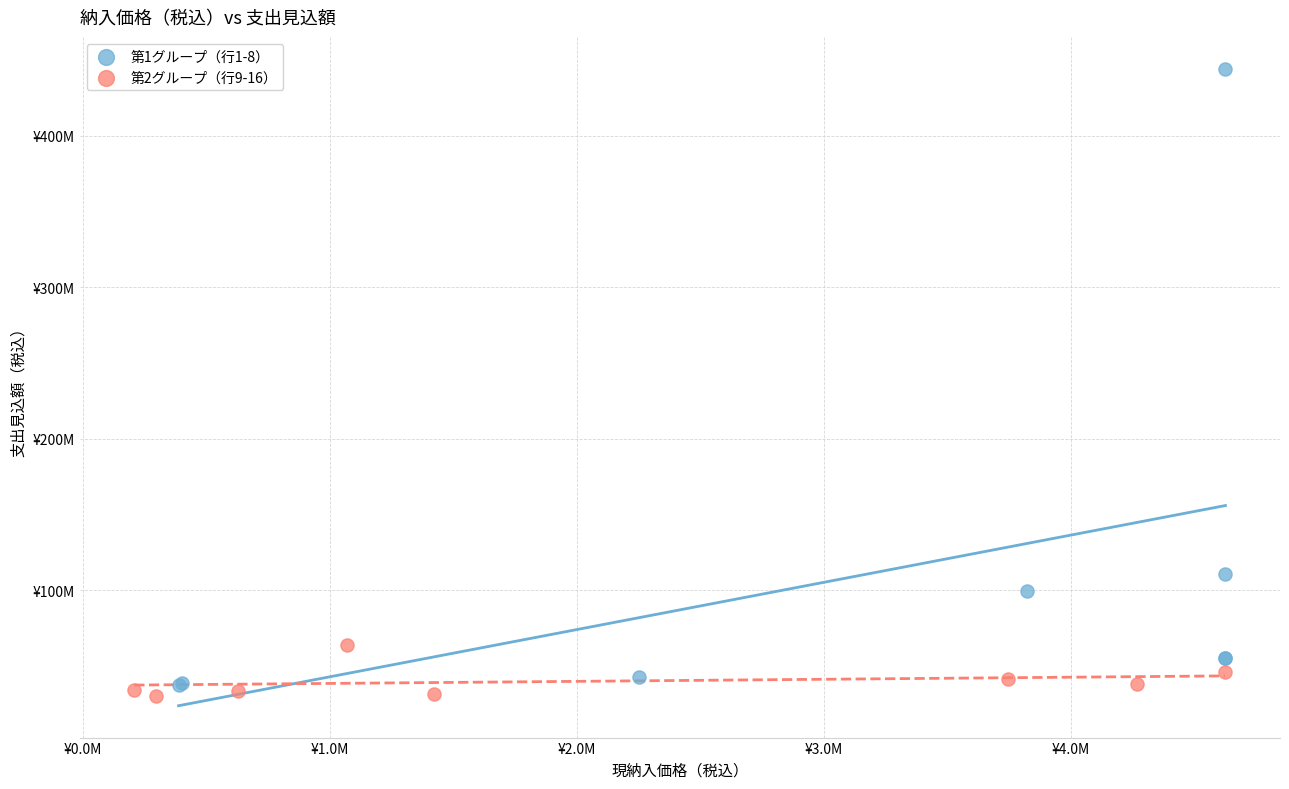

Which series contains the highest Y value?

第1グループ（行1-8）